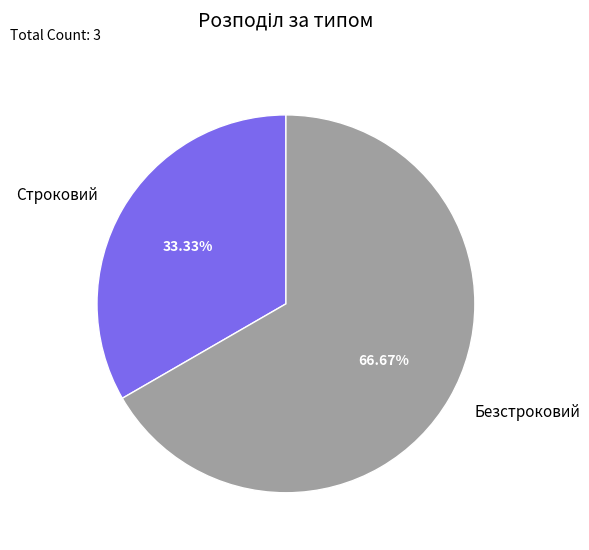

Is there any slice that represents more than half of the pie?

Yes